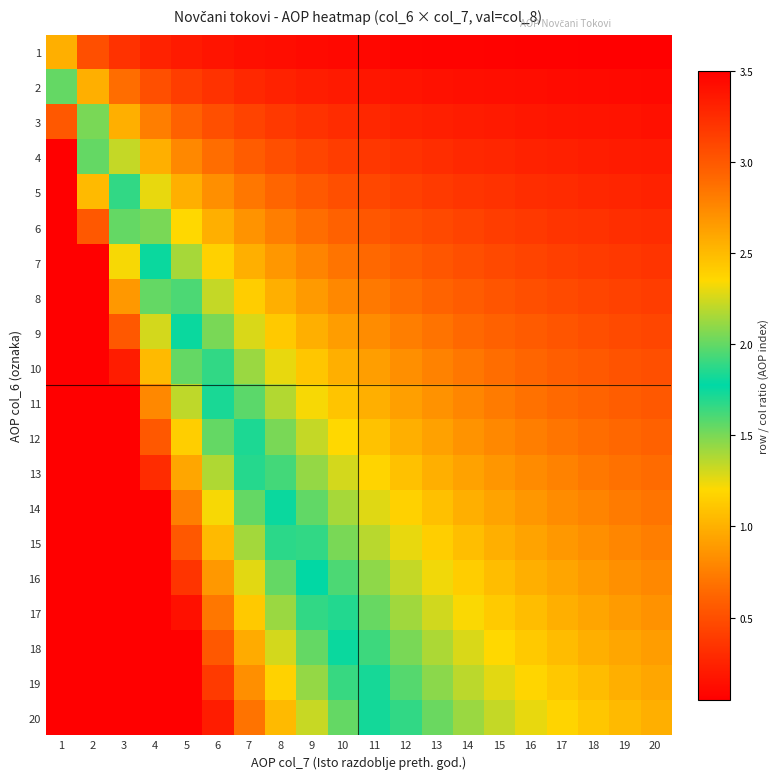

Reading right to left, list all the values displayed in this chart.

1: 20=0.1	19=0.1	18=0.1	17=0.1	16=0.1	15=0.1	14=0.1	13=0.1	12=0.1	11=0.1	10=0.1	9=0.1	8=0.1	7=0.1	6=0.2	5=0.2	4=0.2	3=0.3	2=0.5	1=1.0
2: 20=0.1	19=0.1	18=0.1	17=0.1	16=0.1	15=0.1	14=0.1	13=0.2	12=0.2	11=0.2	10=0.2	9=0.2	8=0.2	7=0.3	6=0.3	5=0.4	4=0.5	3=0.7	2=1.0	1=2.0
3: 20=0.1	19=0.2	18=0.2	17=0.2	16=0.2	15=0.2	14=0.2	13=0.2	12=0.2	11=0.3	10=0.3	9=0.3	8=0.4	7=0.4	6=0.5	5=0.6	4=0.8	3=1.0	2=1.5	1=3.0
4: 20=0.2	19=0.2	18=0.2	17=0.2	16=0.2	15=0.3	14=0.3	13=0.3	12=0.3	11=0.4	10=0.4	9=0.4	8=0.5	7=0.6	6=0.7	5=0.8	4=1.0	3=1.3	2=2.0	1=4.0
5: 20=0.2	19=0.3	18=0.3	17=0.3	16=0.3	15=0.3	14=0.4	13=0.4	12=0.4	11=0.5	10=0.5	9=0.6	8=0.6	7=0.7	6=0.8	5=1.0	4=1.2	3=1.7	2=2.5	1=5.0
6: 20=0.3	19=0.3	18=0.3	17=0.4	16=0.4	15=0.4	14=0.4	13=0.5	12=0.5	11=0.5	10=0.6	9=0.7	8=0.8	7=0.9	6=1.0	5=1.2	4=1.5	3=2.0	2=3.0	1=6.0
7: 20=0.3	19=0.4	18=0.4	17=0.4	16=0.4	15=0.5	14=0.5	13=0.5	12=0.6	11=0.6	10=0.7	9=0.8	8=0.9	7=1.0	6=1.2	5=1.4	4=1.8	3=2.3	2=3.5	1=7.0
8: 20=0.4	19=0.4	18=0.4	17=0.5	16=0.5	15=0.5	14=0.6	13=0.6	12=0.7	11=0.7	10=0.8	9=0.9	8=1.0	7=1.1	6=1.3	5=1.6	4=2.0	3=2.7	2=4.0	1=8.0
9: 20=0.5	19=0.5	18=0.5	17=0.5	16=0.6	15=0.6	14=0.6	13=0.7	12=0.8	11=0.8	10=0.9	9=1.0	8=1.1	7=1.3	6=1.5	5=1.8	4=2.2	3=3.0	2=4.5	1=9.0
10: 20=0.5	19=0.5	18=0.6	17=0.6	16=0.6	15=0.7	14=0.7	13=0.8	12=0.8	11=0.9	10=1.0	9=1.1	8=1.2	7=1.4	6=1.7	5=2.0	4=2.5	3=3.3	2=5.0	1=10.0
11: 20=0.6	19=0.6	18=0.6	17=0.6	16=0.7	15=0.7	14=0.8	13=0.8	12=0.9	11=1.0	10=1.1	9=1.2	8=1.4	7=1.6	6=1.8	5=2.2	4=2.8	3=3.7	2=5.5	1=11.0
12: 20=0.6	19=0.6	18=0.7	17=0.7	16=0.8	15=0.8	14=0.9	13=0.9	12=1.0	11=1.1	10=1.2	9=1.3	8=1.5	7=1.7	6=2.0	5=2.4	4=3.0	3=4.0	2=6.0	1=12.0
13: 20=0.7	19=0.7	18=0.7	17=0.8	16=0.8	15=0.9	14=0.9	13=1.0	12=1.1	11=1.2	10=1.3	9=1.4	8=1.6	7=1.9	6=2.2	5=2.6	4=3.2	3=4.3	2=6.5	1=13.0
14: 20=0.7	19=0.7	18=0.8	17=0.8	16=0.9	15=0.9	14=1.0	13=1.1	12=1.2	11=1.3	10=1.4	9=1.6	8=1.8	7=2.0	6=2.3	5=2.8	4=3.5	3=4.7	2=7.0	1=14.0
15: 20=0.8	19=0.8	18=0.8	17=0.9	16=0.9	15=1.0	14=1.1	13=1.2	12=1.2	11=1.4	10=1.5	9=1.7	8=1.9	7=2.1	6=2.5	5=3.0	4=3.8	3=5.0	2=7.5	1=15.0
16: 20=0.8	19=0.8	18=0.9	17=0.9	16=1.0	15=1.1	14=1.1	13=1.2	12=1.3	11=1.5	10=1.6	9=1.8	8=2.0	7=2.3	6=2.7	5=3.2	4=4.0	3=5.3	2=8.0	1=16.0
17: 20=0.8	19=0.9	18=0.9	17=1.0	16=1.1	15=1.1	14=1.2	13=1.3	12=1.4	11=1.5	10=1.7	9=1.9	8=2.1	7=2.4	6=2.8	5=3.4	4=4.2	3=5.7	2=8.5	1=17.0
18: 20=0.9	19=0.9	18=1.0	17=1.1	16=1.1	15=1.2	14=1.3	13=1.4	12=1.5	11=1.6	10=1.8	9=2.0	8=2.2	7=2.6	6=3.0	5=3.6	4=4.5	3=6.0	2=9.0	1=18.0
19: 20=0.9	19=1.0	18=1.1	17=1.1	16=1.2	15=1.3	14=1.4	13=1.5	12=1.6	11=1.7	10=1.9	9=2.1	8=2.4	7=2.7	6=3.2	5=3.8	4=4.8	3=6.3	2=9.5	1=19.0
20: 20=1.0	19=1.1	18=1.1	17=1.2	16=1.2	15=1.3	14=1.4	13=1.5	12=1.7	11=1.8	10=2.0	9=2.2	8=2.5	7=2.9	6=3.3	5=4.0	4=5.0	3=6.7	2=10.0	1=20.0